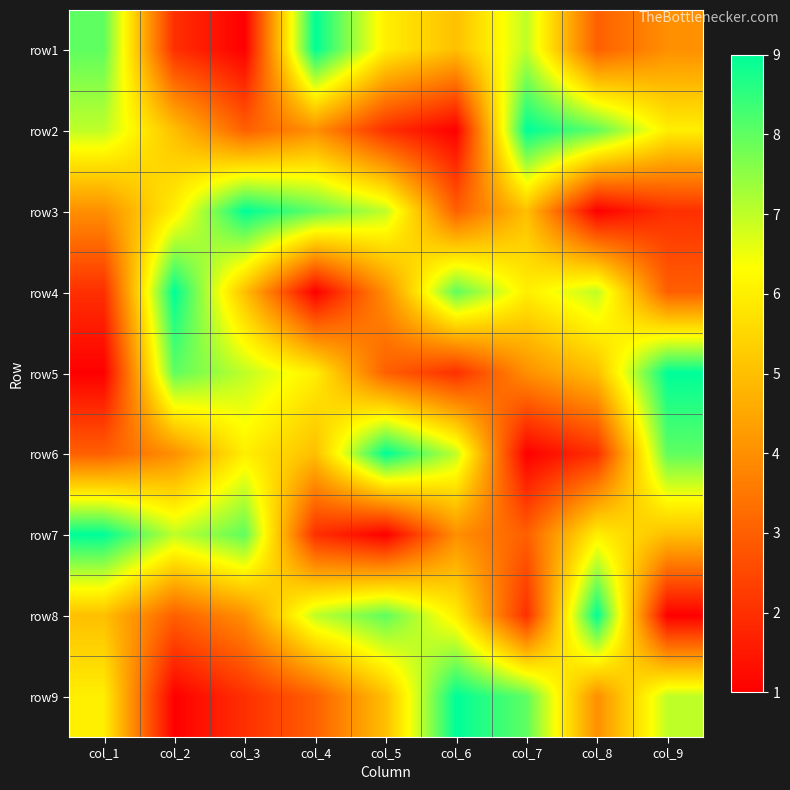

At how many categories does at least one series exceed 3?

9